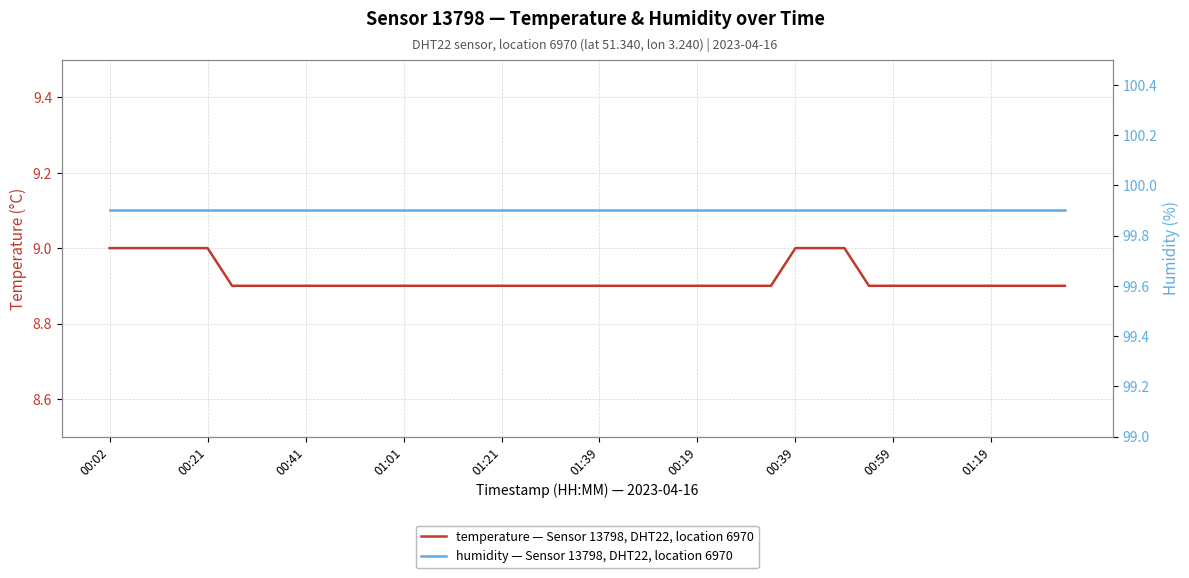

Rank the series by their maximum value, from lowest to highest.

temperature — Sensor 13798, DHT22, location 6970, humidity — Sensor 13798, DHT22, location 6970